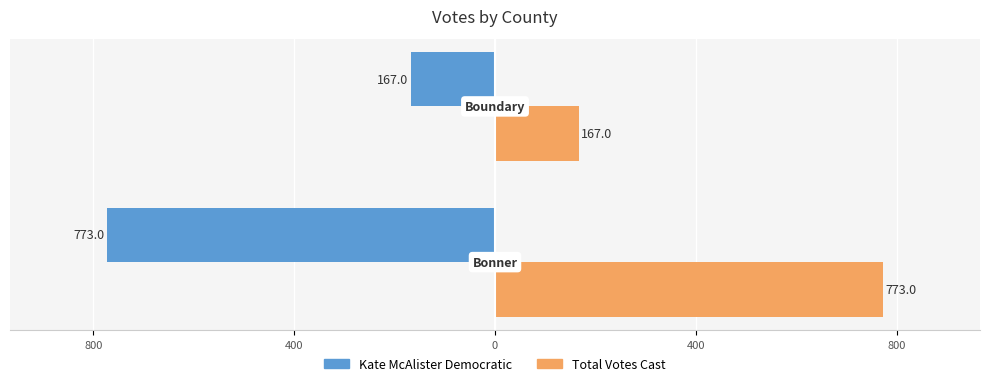

What are all the series names shown in the legend?

Kate McAlister Democratic, Total Votes Cast